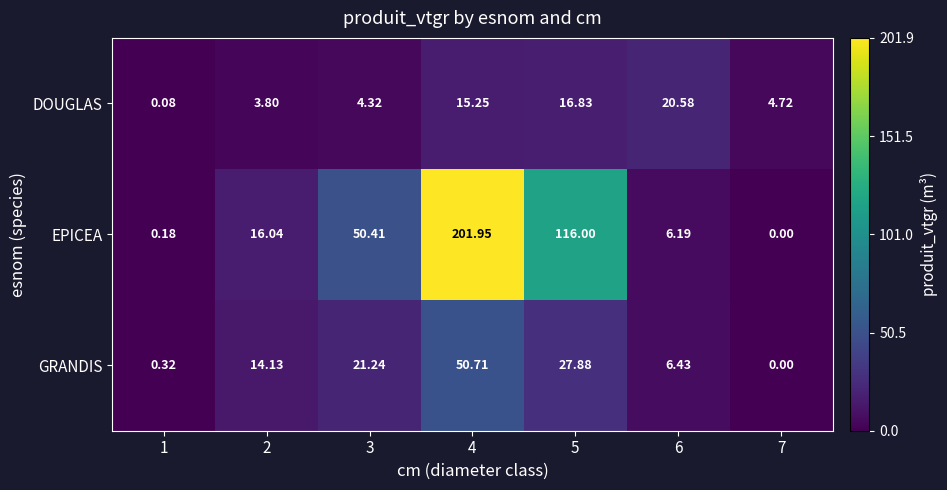

Which series has the widest spread of values?

EPICEA